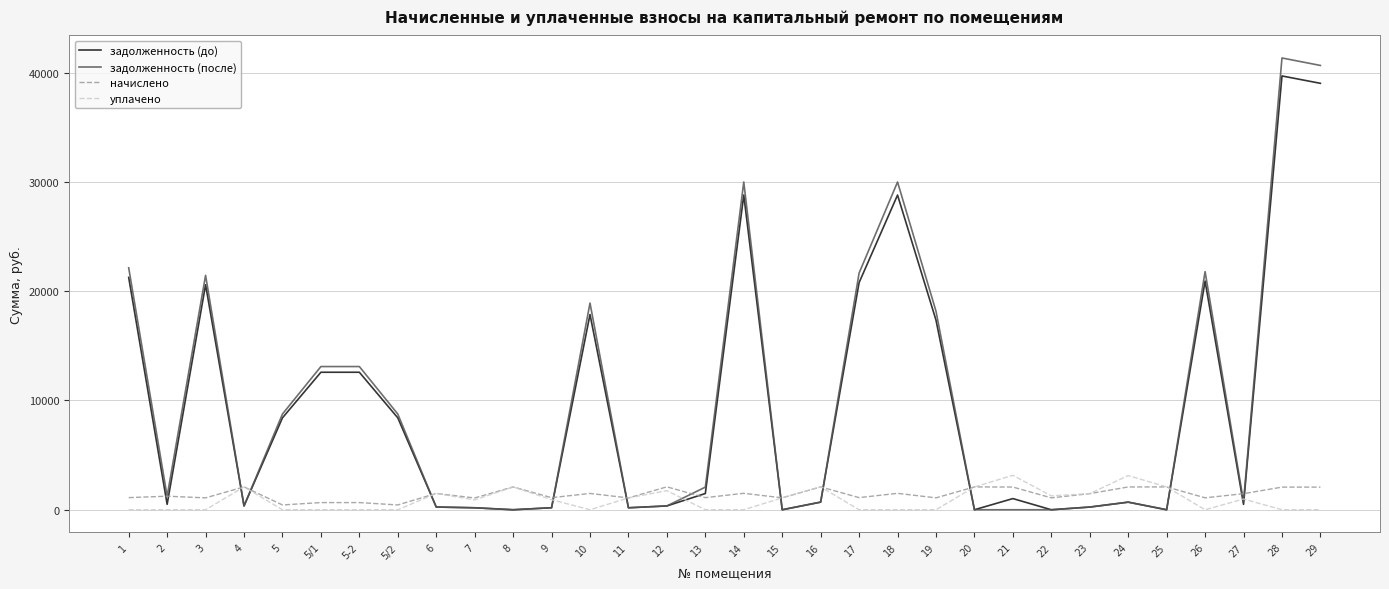

True or false: начислено has more than 2 interior local peaks.

True